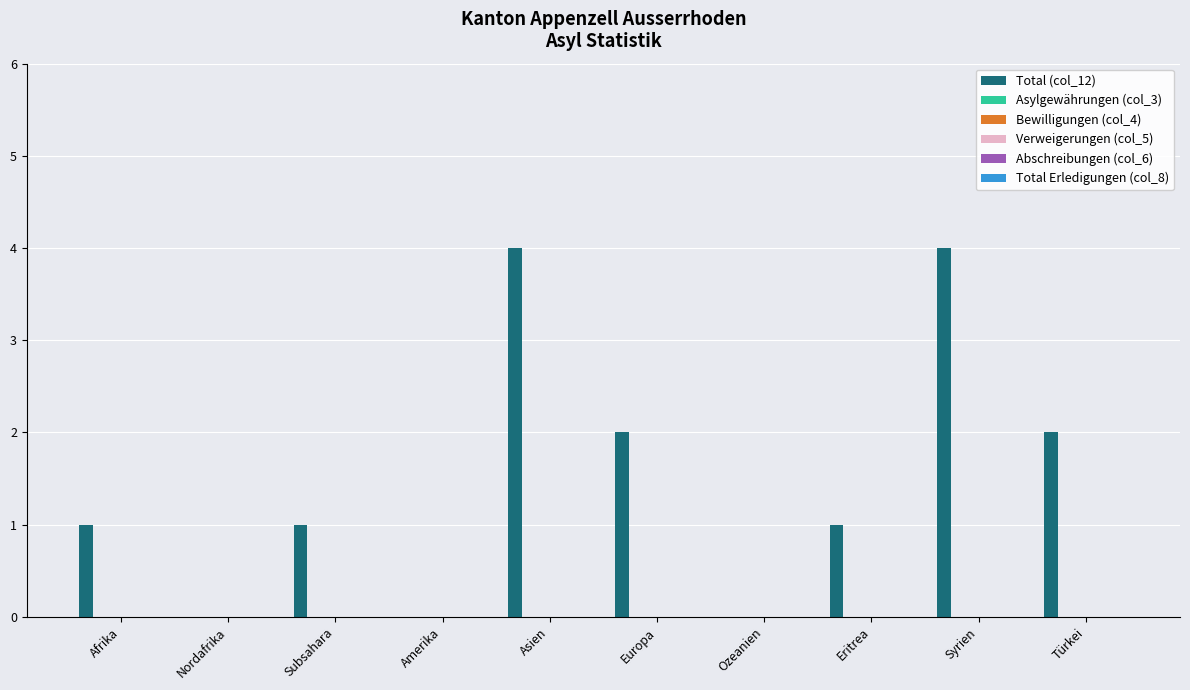

What is the greatest value displayed?

4